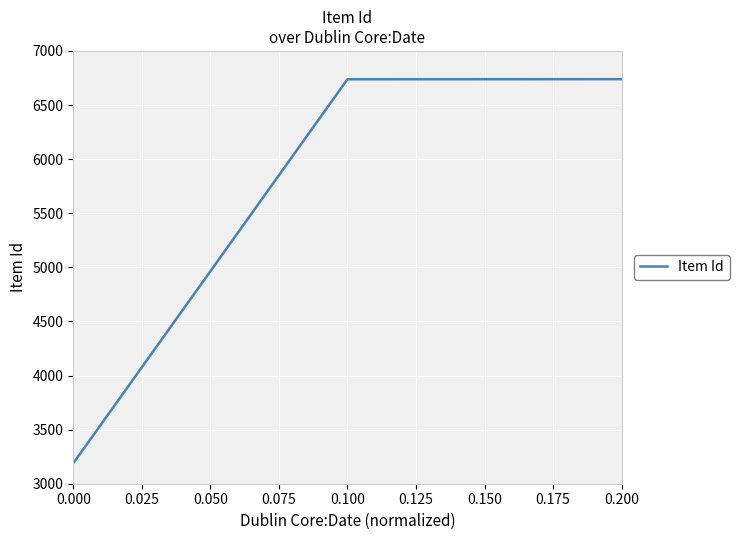

What is the average value?

5555